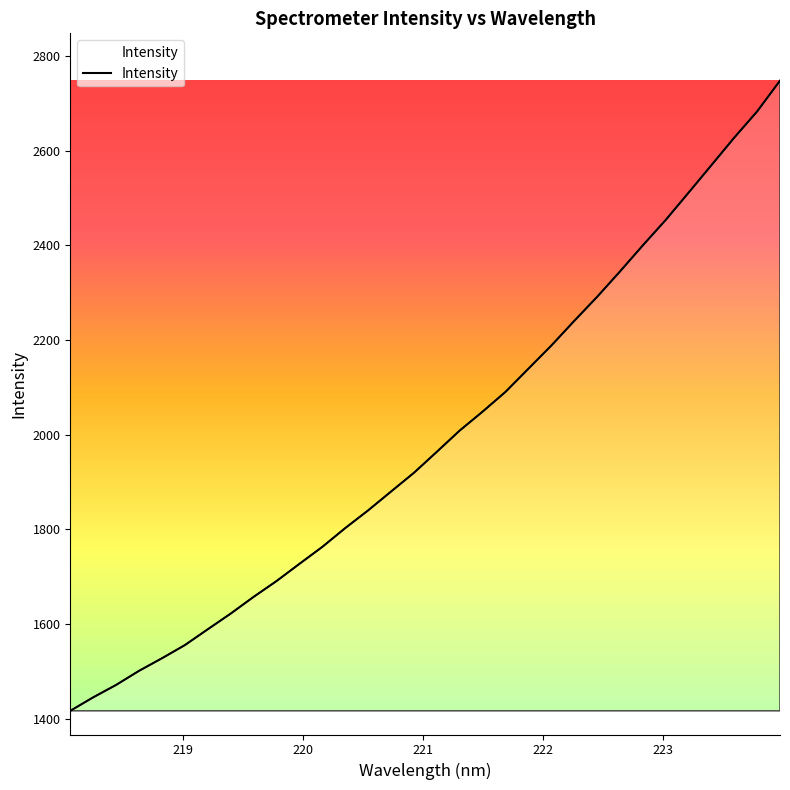

Does the chart have visible grid lines?

No